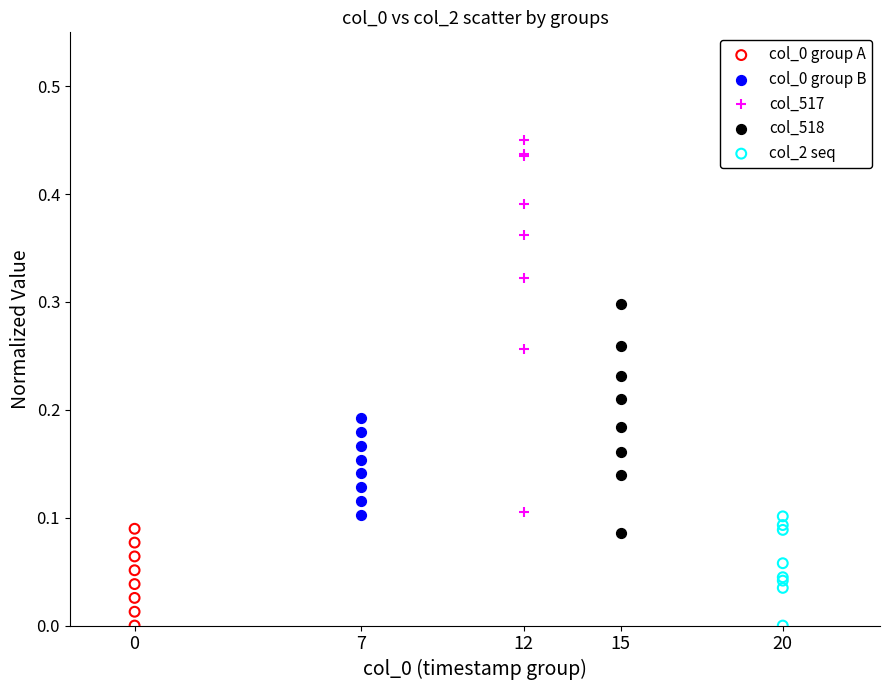

Which series reaches the maximum Y coordinate?

col_517